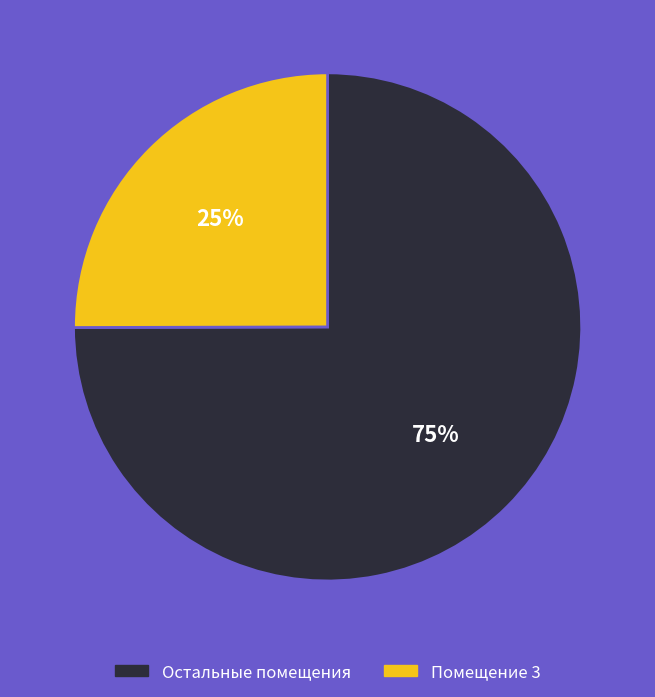

Is there any slice that represents more than half of the pie?

Yes